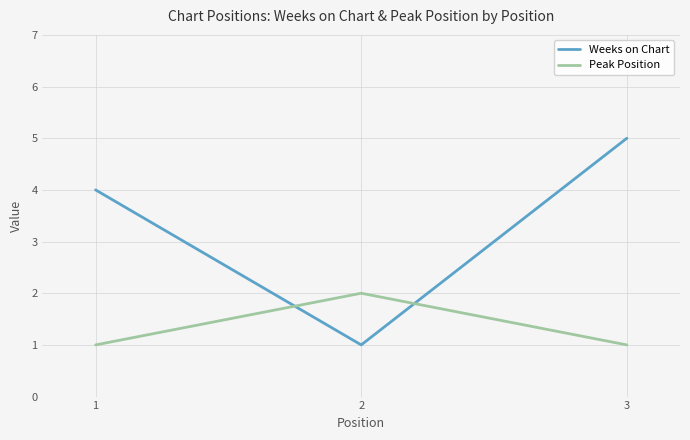

How many values in the Weeks on Chart series are below 4?

1